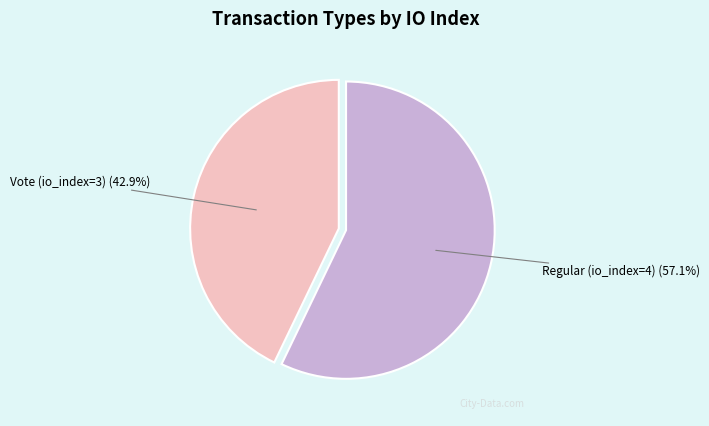

Is there any slice that represents more than half of the pie?

Yes